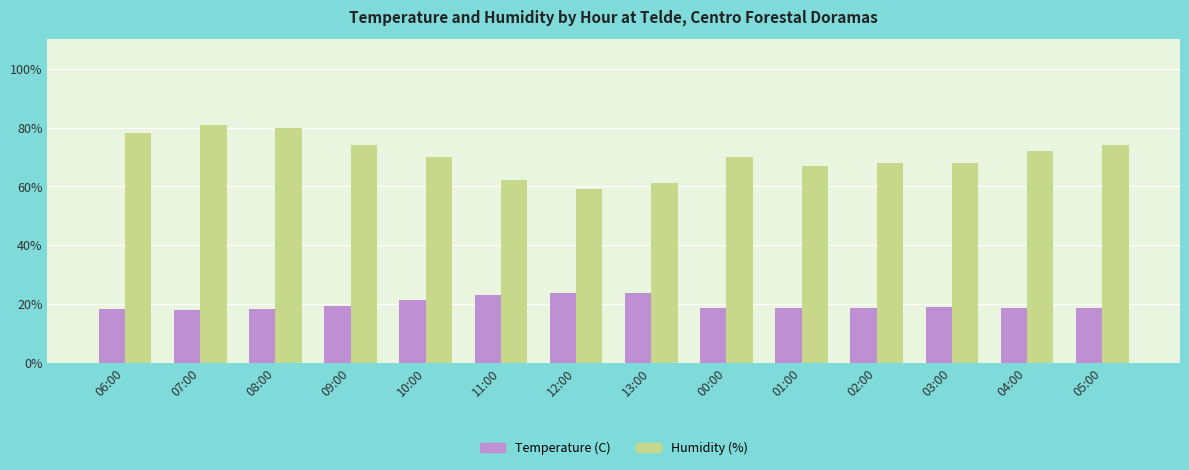

Which series has the widest spread of values?

Humidity (%)